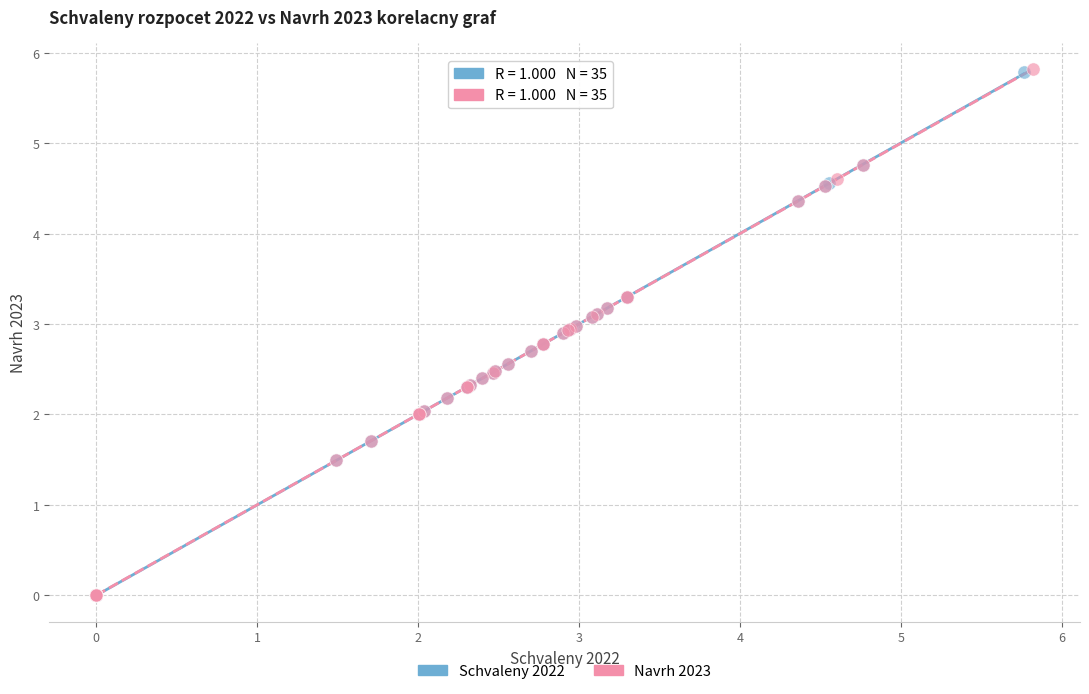

Which series has the widest spread of Y values?

Navrh 2023